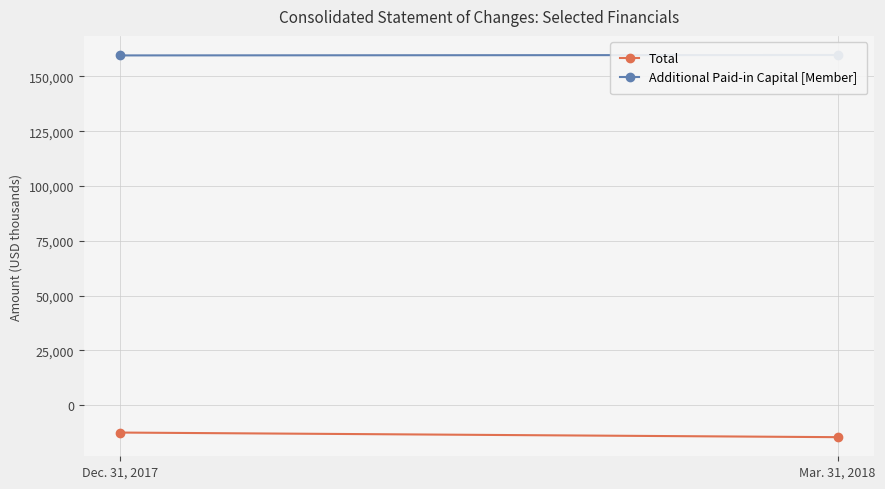

What position from the left is Dec. 31, 2017?

1